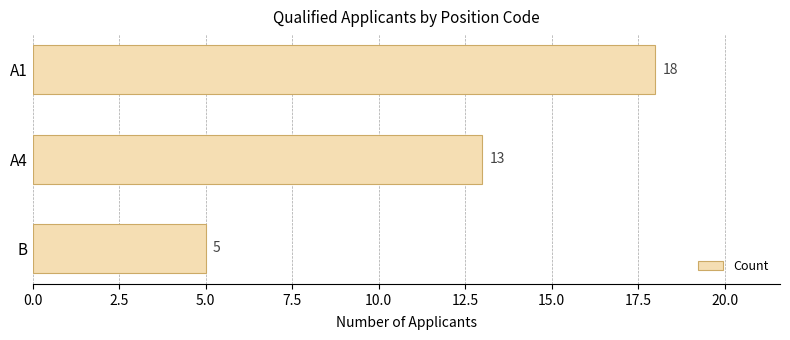

The chart shows a value of 3 at B. True or false?

False